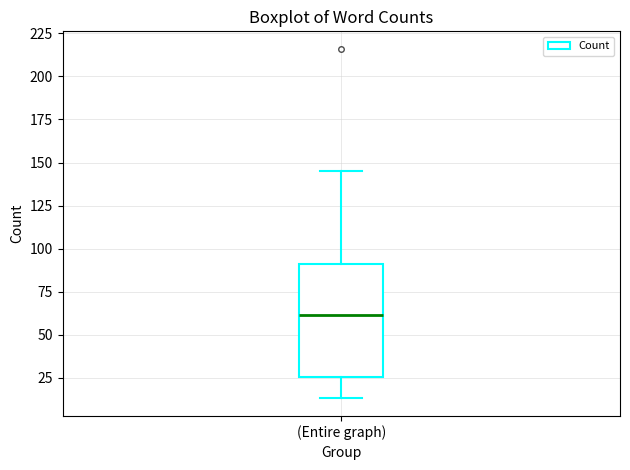

Where does the lower whisker of the box for (Entire graph) end on the y-axis? The values are not printed on the chart, so give them approximately, as read against the axis.

15